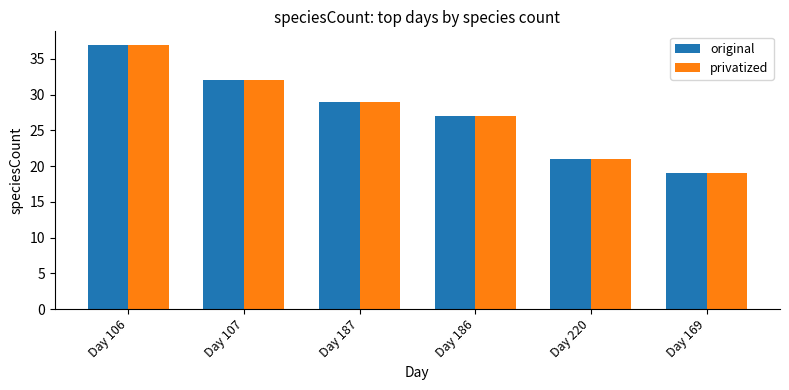

What is the difference between the second highest and minimum values in the privatized series?

13